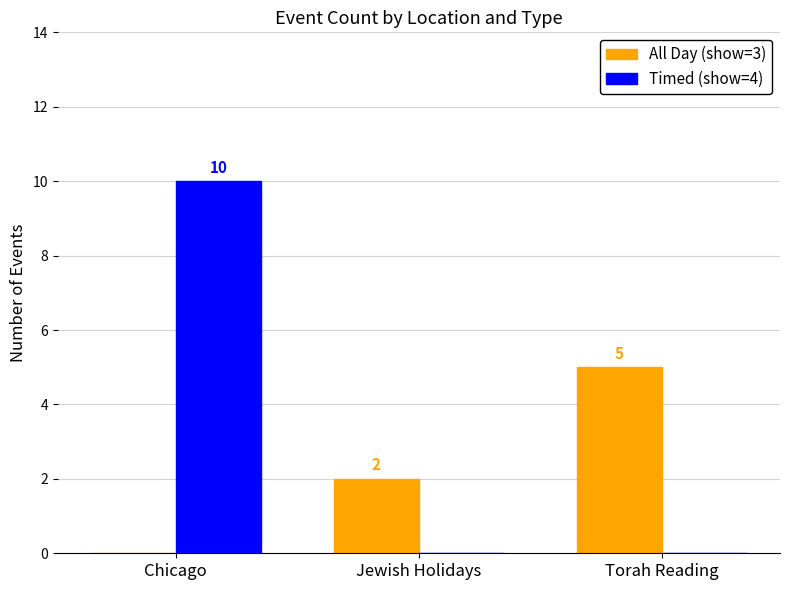

Between Chicago and Jewish Holidays, which series saw the biggest shift?

Timed (show=4)